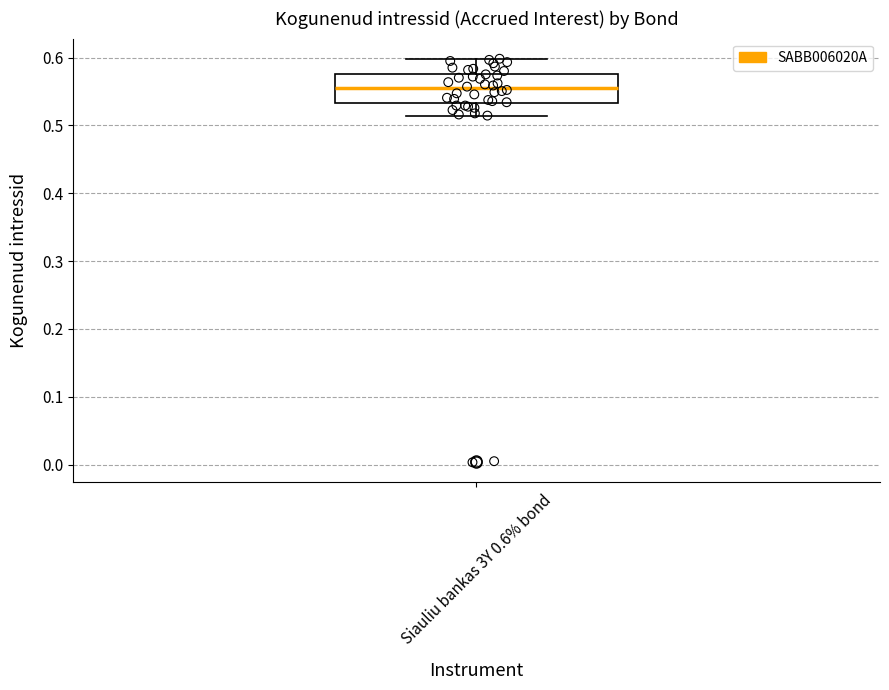

Read this box plot against the y-axis: the position of the median line, the range covered by the box, and the ends of both whiskers. The values are not printed on the chart, so give them approximately, as read against the axis.

median 0.55, box 0.53 to 0.58, whiskers 0.51 to 0.60